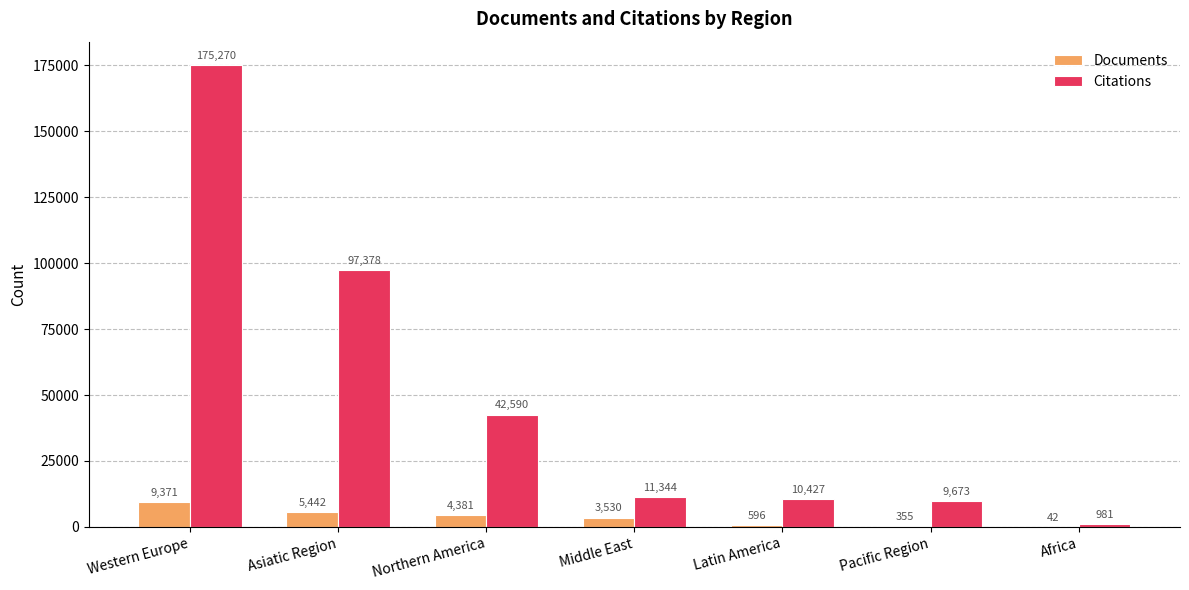

Reading left to right, transcribe all the data shown in this chart.

Documents: 9371	5442	4381	3530	596	355	42
Citations: 175270	97378	42590	11344	10427	9673	981